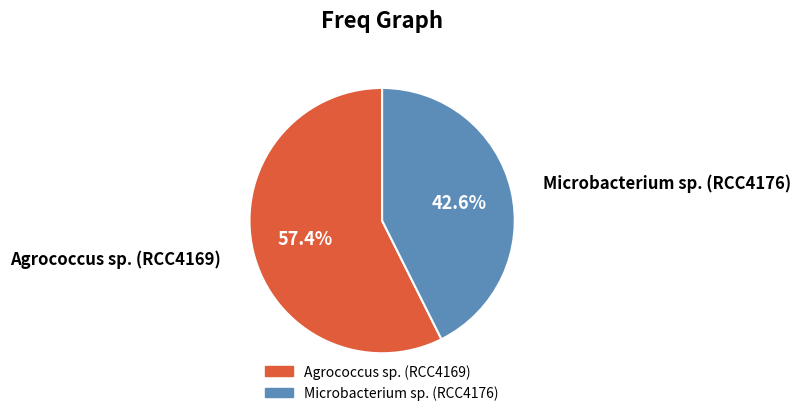

Which slice is the smallest?

Microbacterium sp. (RCC4176)